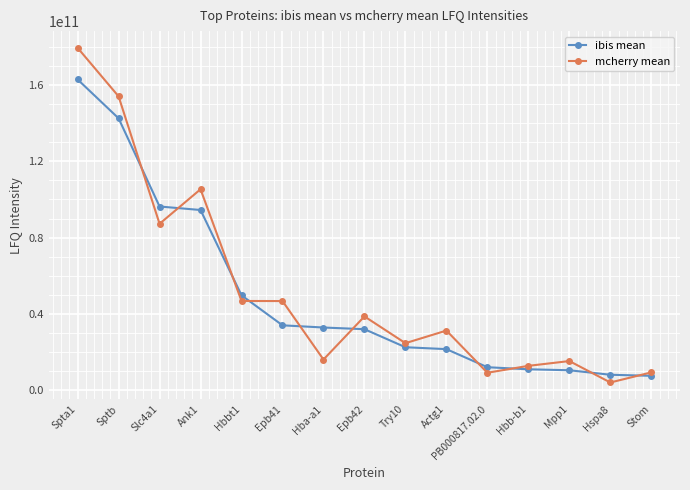

What are all the series names shown in the legend?

ibis mean, mcherry mean